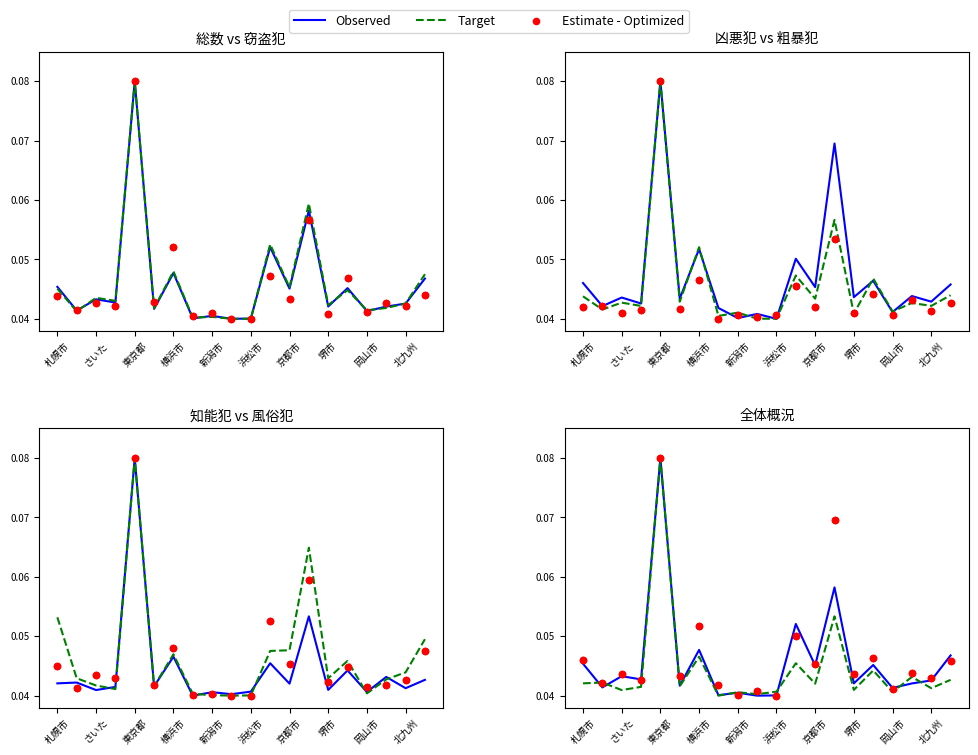

Which series has the largest total across all categories?

Estimate - Optimized